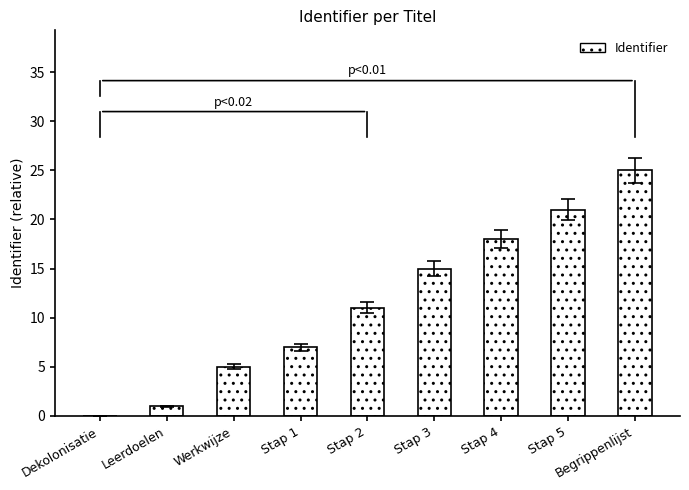

How many distinct data groups are displayed?

1